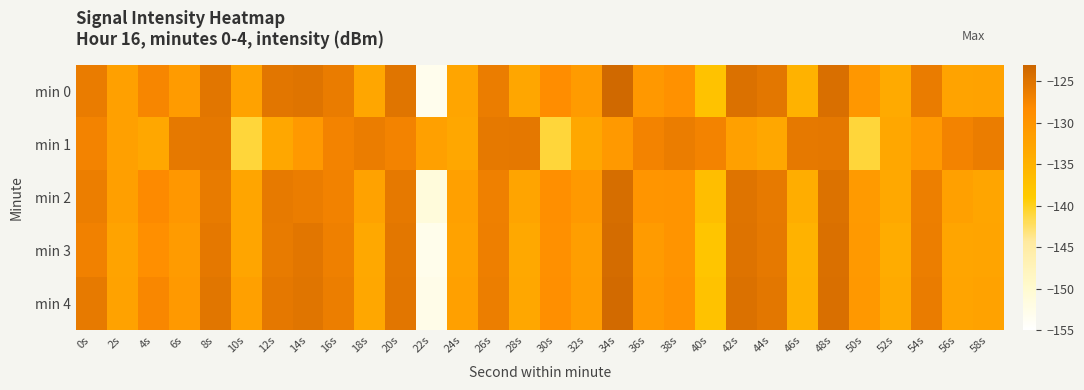

Reading left to right, transcribe all the data shown in this chart.

min 0: 0s=-126.2	2s=-132.1	4s=-127.5	6s=-131.1	8s=-125.4	10s=-132.3	12s=-125.5	14s=-125.1	16s=-126.2	18s=-133.0	20s=-125.2	22s=-153.0	24s=-132.8	26s=-126.3	28s=-133.0	30s=-128.7	32s=-131.2	34s=-123.6	36s=-130.6	38s=-129.4	40s=-137.5	42s=-124.7	44s=-125.6	46s=-134.9	48s=-124.4	50s=-130.5	52s=-133.9	54s=-126.2	56s=-132.6	58s=-132.5
min 1: 0s=-127.2	2s=-132.0	4s=-133.2	6s=-125.8	8s=-125.6	10s=-141.0	12s=-133.3	14s=-130.7	16s=-127.2	18s=-126.3	20s=-127.2	22s=-132.0	24s=-133.2	26s=-125.8	28s=-125.6	30s=-141.0	32s=-133.3	34s=-130.7	36s=-127.2	38s=-126.3	40s=-127.2	42s=-132.0	44s=-133.2	46s=-125.8	48s=-125.6	50s=-141.0	52s=-133.3	54s=-130.7	56s=-127.2	58s=-126.3
min 2: 0s=-126.5	2s=-131.8	4s=-128.2	6s=-130.5	8s=-126.1	10s=-133.0	12s=-125.9	14s=-126.3	16s=-127.1	18s=-132.5	20s=-125.8	22s=-151.2	24s=-131.9	26s=-126.8	28s=-132.7	30s=-129.1	32s=-130.8	34s=-124.2	36s=-130.1	38s=-129.8	40s=-136.9	42s=-125.1	44s=-125.9	46s=-134.2	48s=-124.8	50s=-130.9	52s=-133.4	54s=-126.6	56s=-132.1	58s=-132.8
min 3: 0s=-127.0	2s=-132.6	4s=-128.9	6s=-131.2	8s=-125.7	10s=-132.8	12s=-126.1	14s=-125.5	16s=-126.8	18s=-133.5	20s=-125.6	22s=-152.8	24s=-132.3	26s=-126.7	28s=-133.5	30s=-129.2	32s=-131.7	34s=-123.9	36s=-131.1	38s=-129.9	40s=-137.9	42s=-124.9	44s=-125.8	46s=-135.1	48s=-124.6	50s=-130.7	52s=-134.1	54s=-126.4	56s=-132.9	58s=-132.7
min 4: 0s=-125.9	2s=-132.4	4s=-127.8	6s=-130.8	8s=-125.3	10s=-132.1	12s=-125.7	14s=-125.2	16s=-126.5	18s=-133.2	20s=-125.4	22s=-152.6	24s=-132.1	26s=-126.5	28s=-133.2	30s=-128.9	32s=-131.5	34s=-123.7	36s=-130.8	38s=-129.6	40s=-137.6	42s=-124.7	44s=-125.6	46s=-134.8	48s=-124.4	50s=-130.6	52s=-133.7	54s=-126.2	56s=-132.7	58s=-132.5